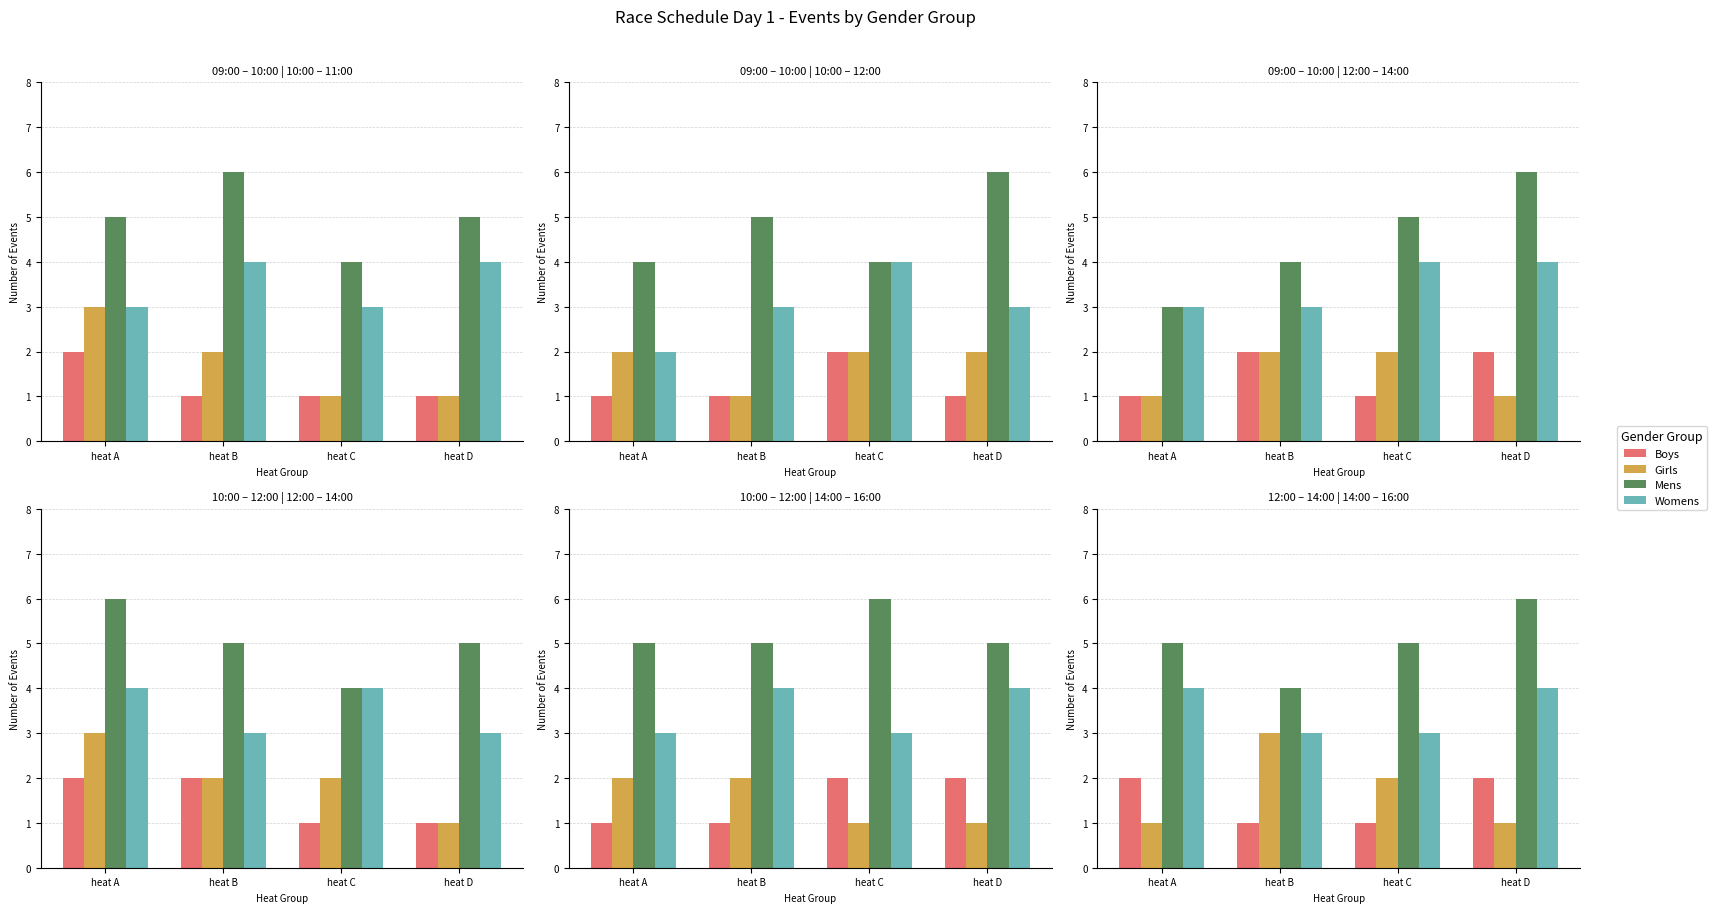

Between heat D and heat A, which is larger?

heat D